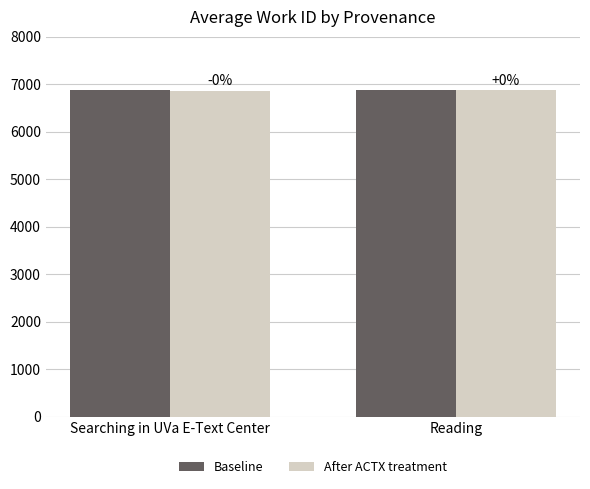

What is the label of the 1st bar from the right?

Reading